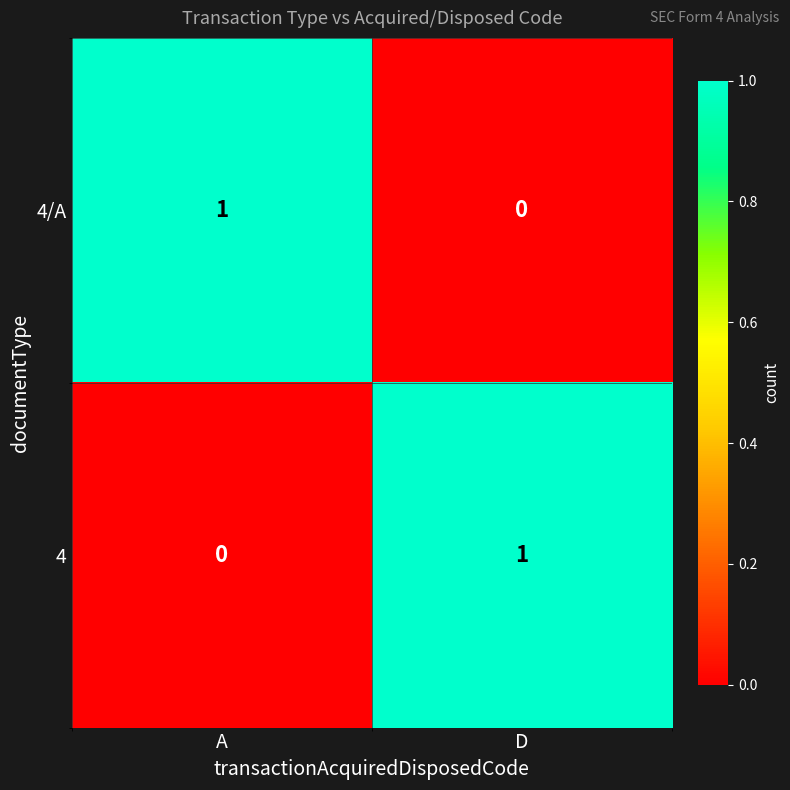

Which category has the highest value in the 4 series?

D